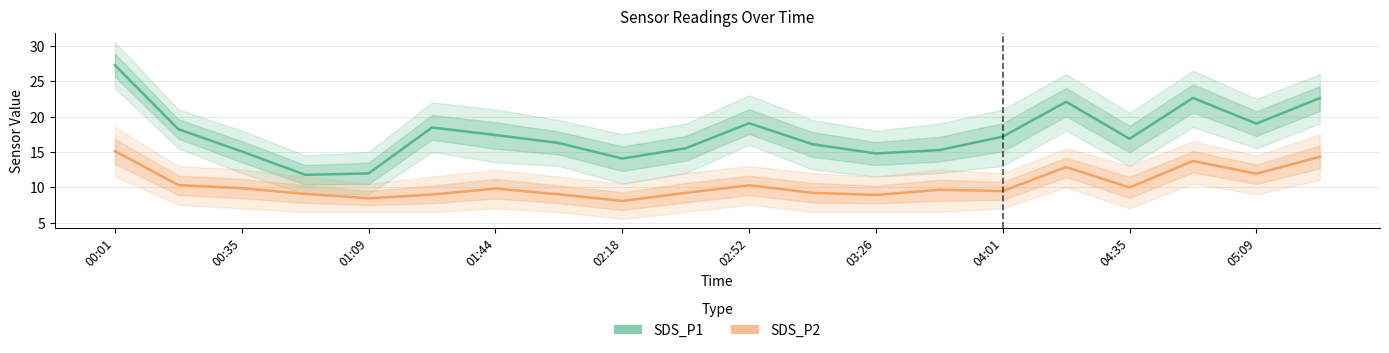

Reading left to right, transcribe all the data shown in this chart.

SDS_P1: 27.2	18.2	15.1	11.8	11.9	18.4	17.4	16.2	14.1	15.5	19.1	16.1	14.8	15.2	17.1	22.1	16.9	22.6	19.0	22.6
SDS_P2: 15.1	10.3	9.8	9.1	8.4	8.9	9.8	9.0	8.1	9.2	10.3	9.2	8.9	9.6	9.4	12.8	9.9	13.7	11.9	14.3